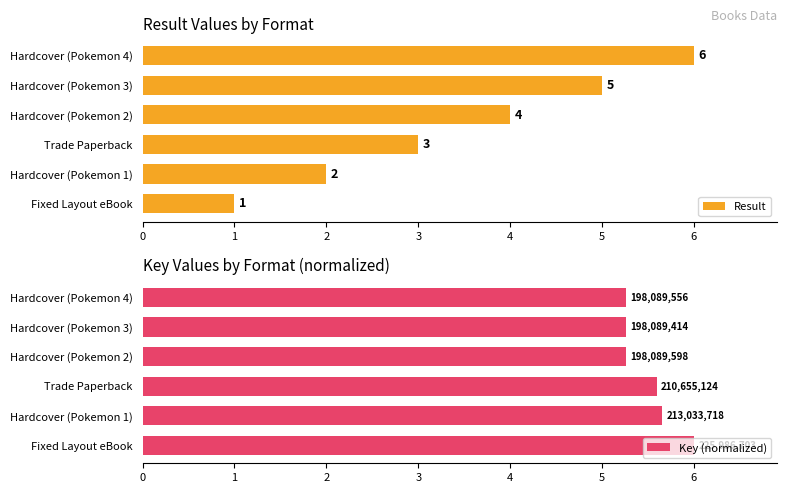

List the labels in order of Result value, largest first.

Hardcover (Pokemon 4), Hardcover (Pokemon 3), Hardcover (Pokemon 2), Trade Paperback, Hardcover (Pokemon 1), Fixed Layout eBook